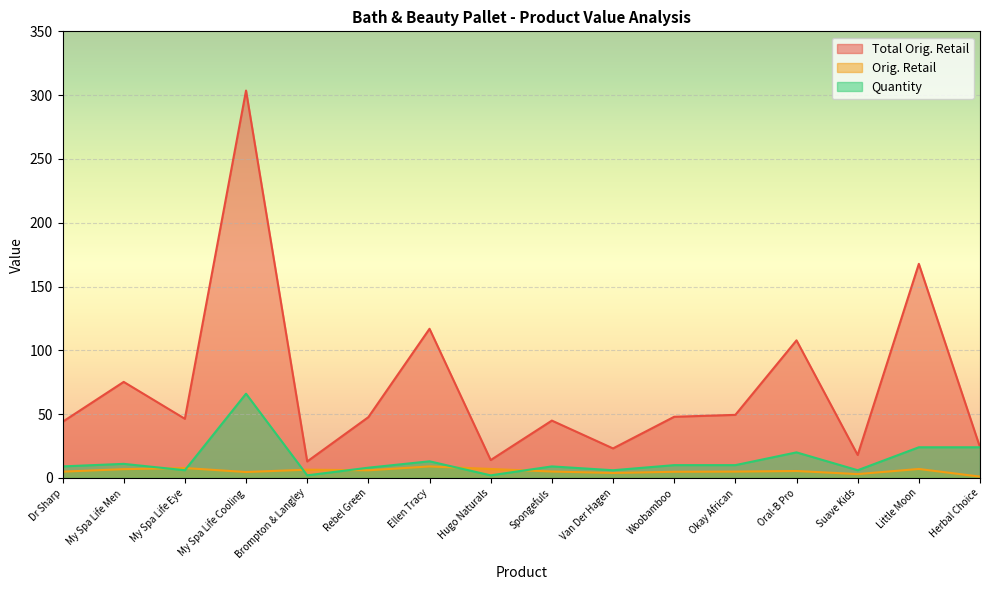

Which label corresponds to the smallest value in the chart?

Herbal Choice